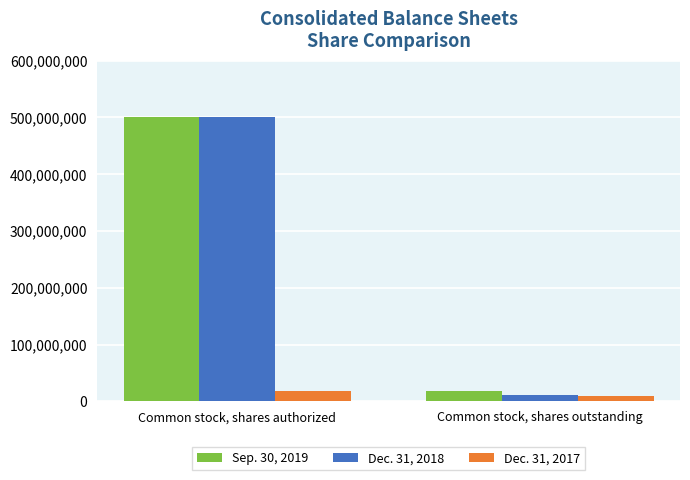

At which label does Dec. 31, 2017 reach its peak?

Common stock, shares authorized